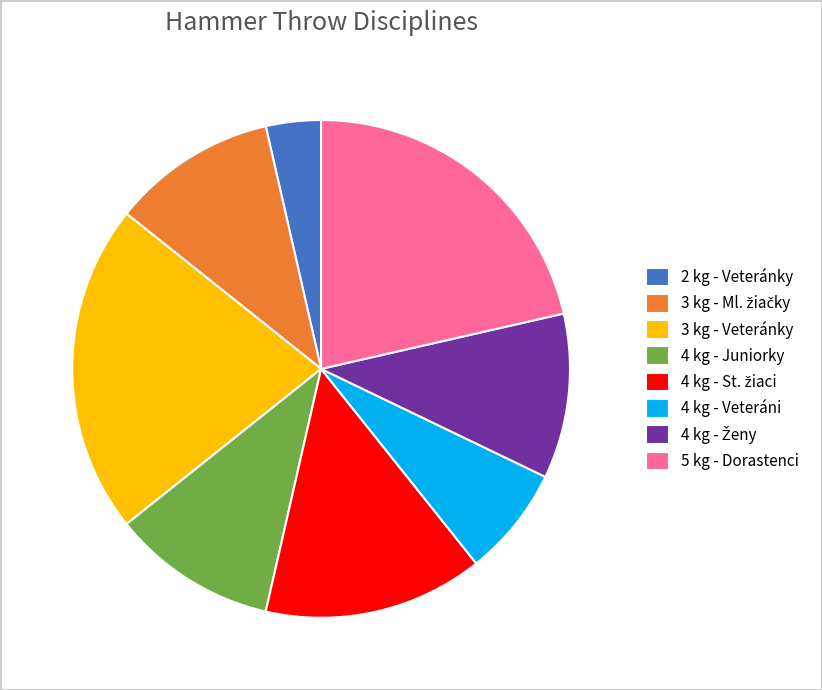

Is there any slice that represents more than half of the pie?

No